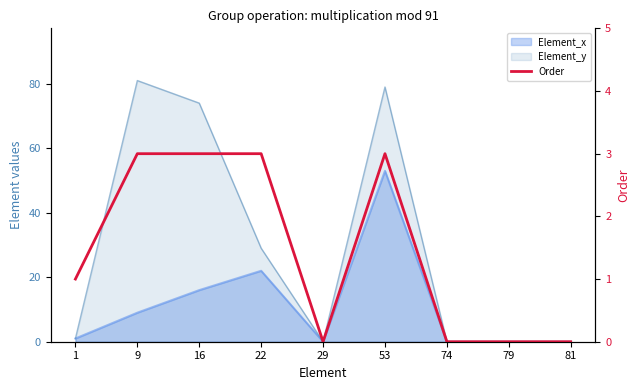

Where does the data first go above 1?

9